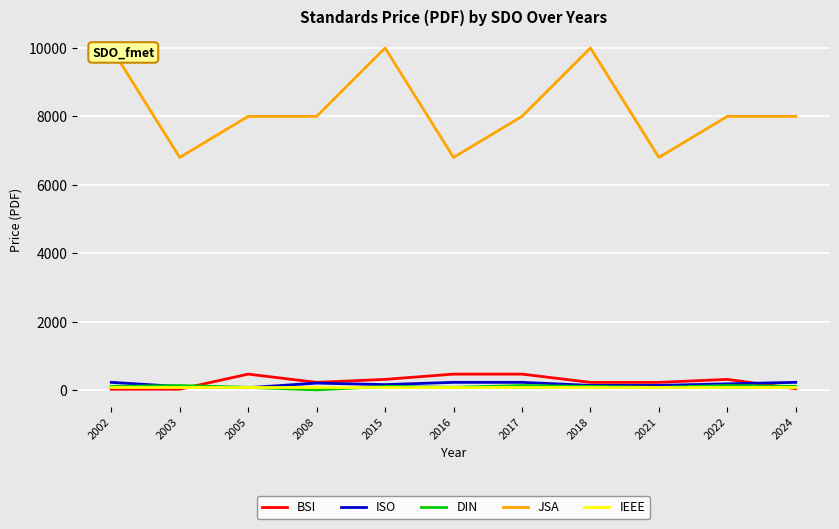

How many lines are shown in the chart?

5